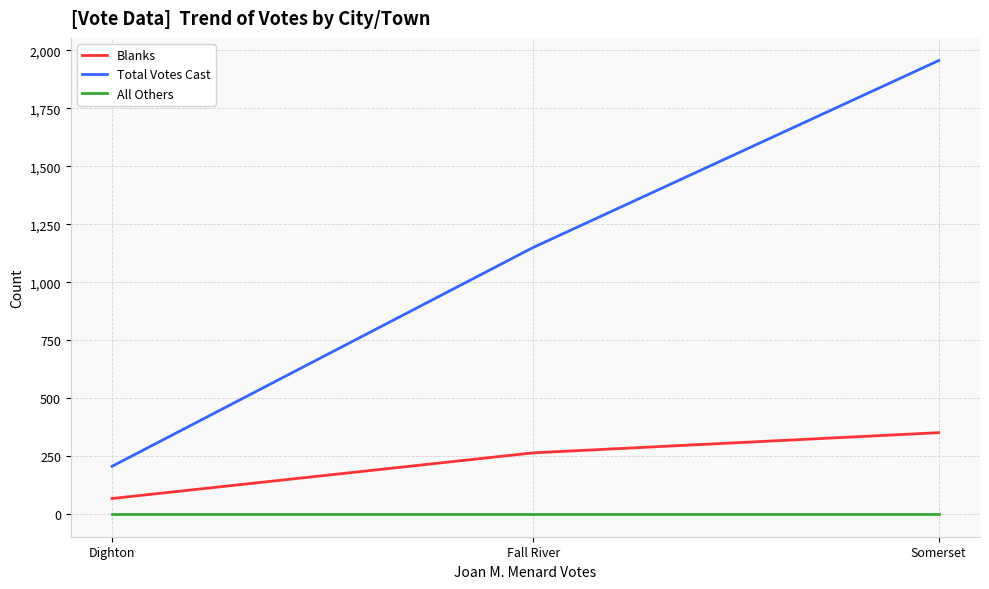

What is the approximate value of Blanks at Fall River?

264